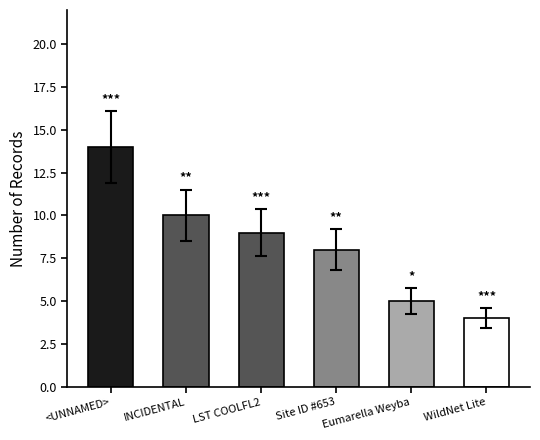

What is the change in value from <UNNAMED> to Eumarella Weyba?

-9